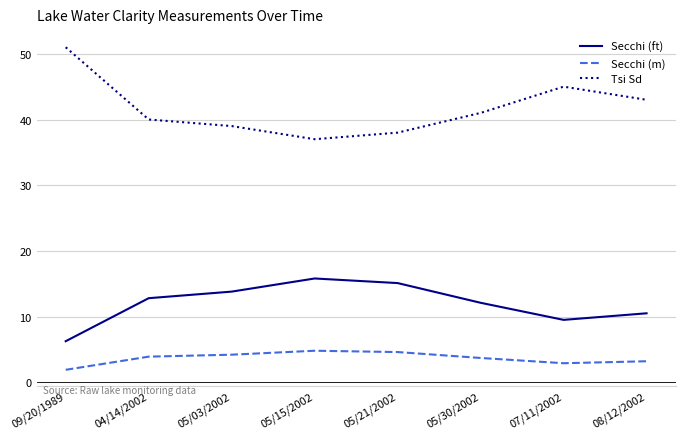

Rank the series by their average value, from highest to lowest.

Tsi Sd, Secchi (ft), Secchi (m)